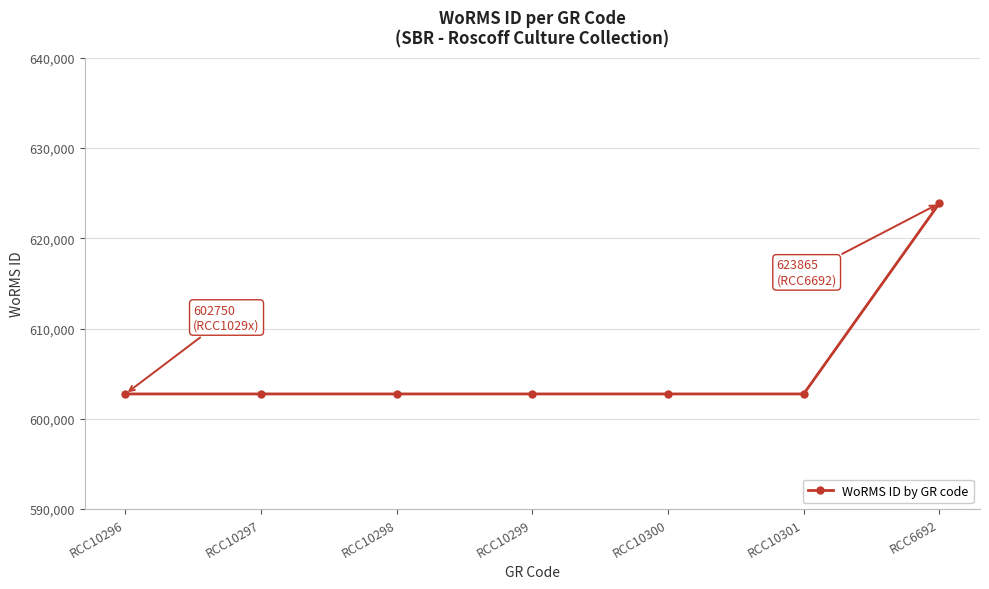

What is the greatest value displayed?

623865